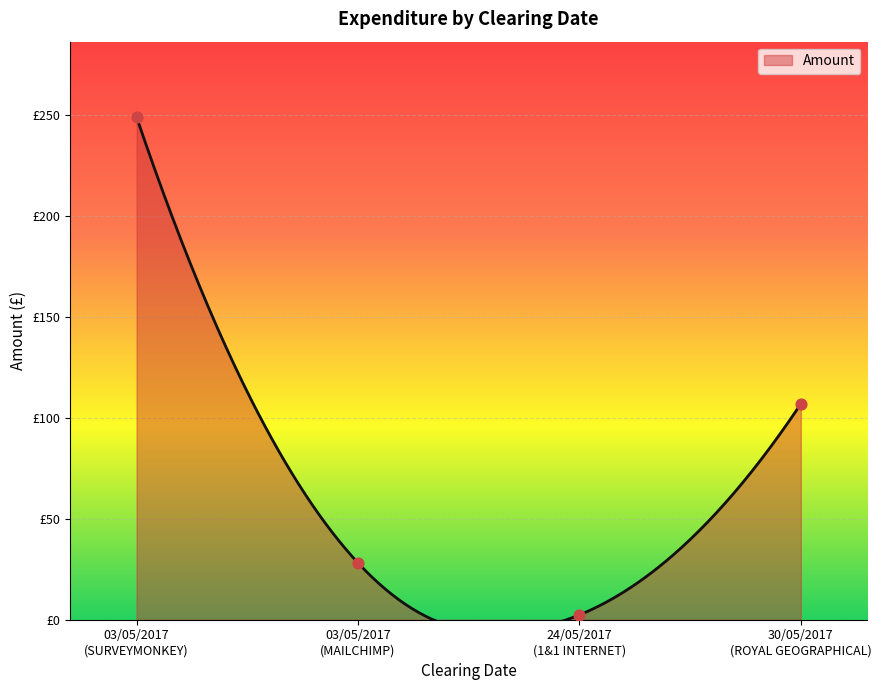

What is the ratio of the value at 03/05/2017 (MAILCHIMP) to the value at 03/05/2017 (SURVEYMONKEY)?

0.1